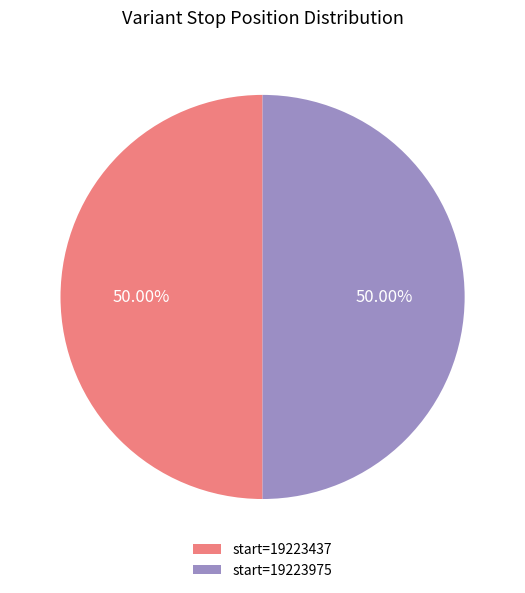

Combined, do start=19223437 and start=19223975 account for over 50%?

Yes